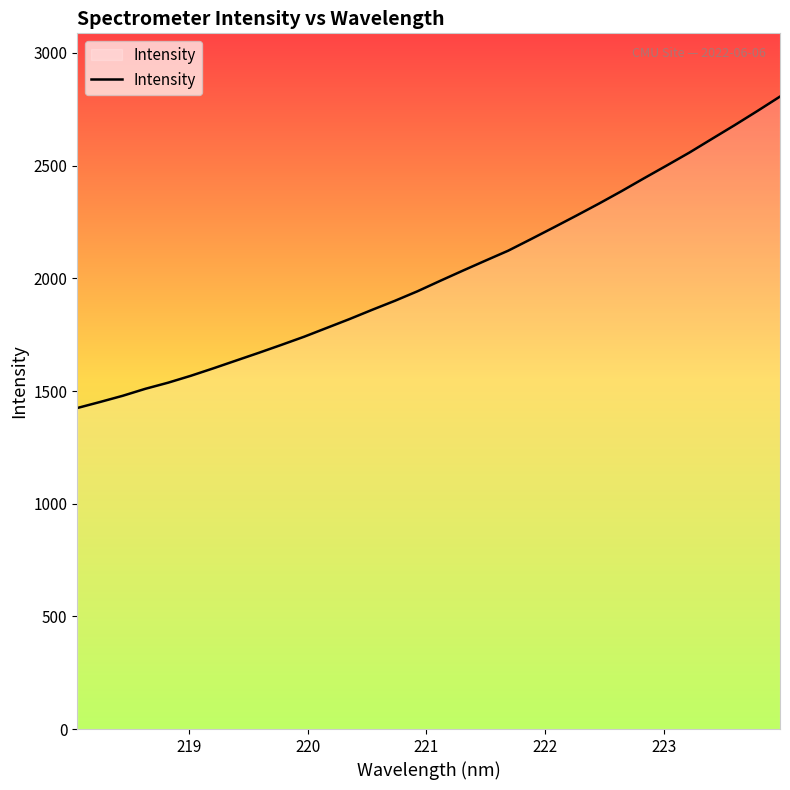

What is the difference between the maximum and minimum values?

1382.0